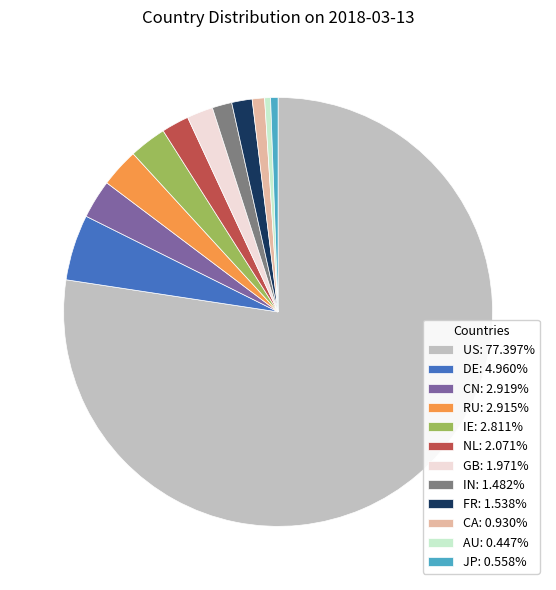

Is it true that RU is 3% of the pie?

True